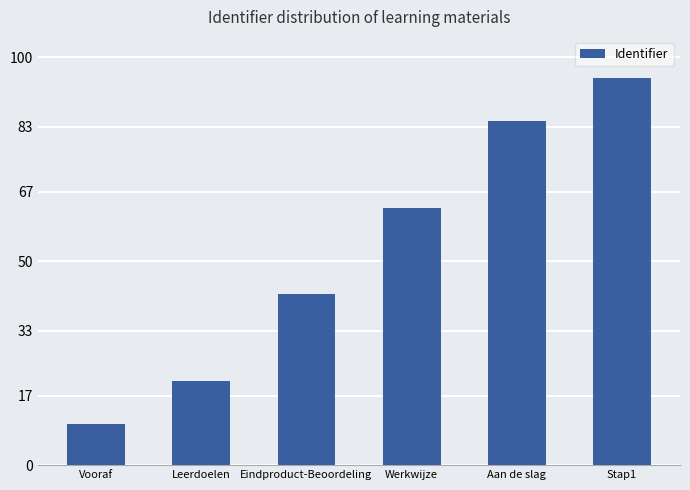

How many categories are shown in the chart?

6